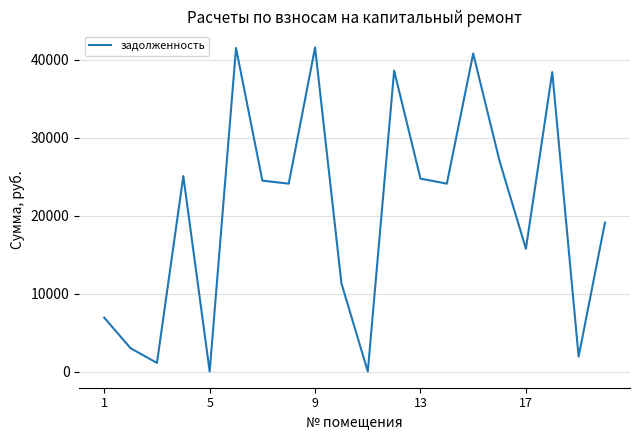

What is the difference between the maximum and minimum values?

41587.1